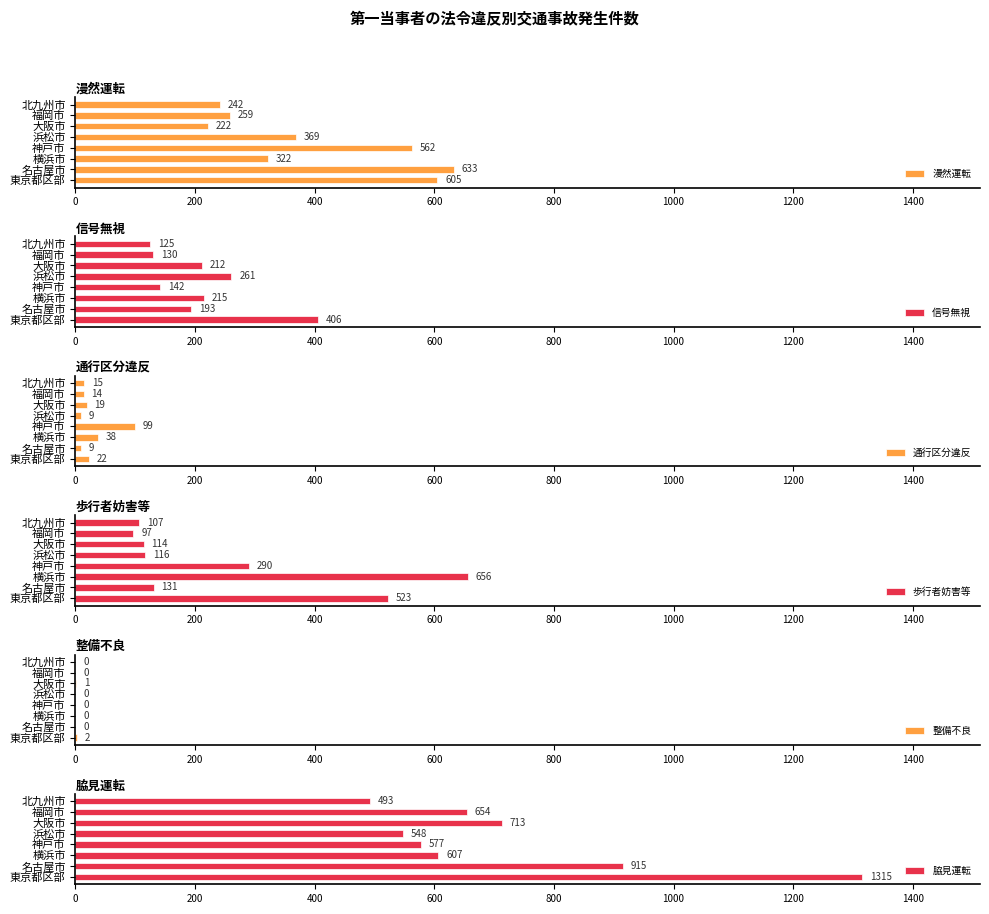

Where is 漫然運転 nearest to the value 427?

浜松市